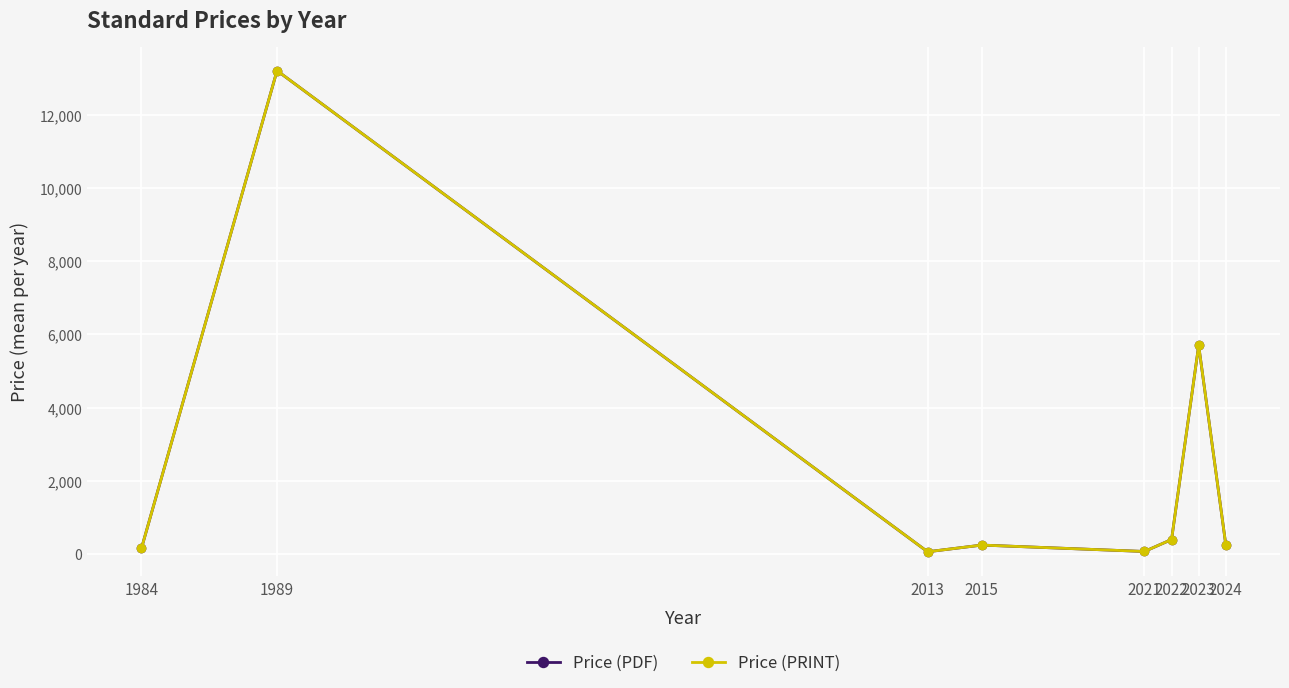

Does the chart have visible grid lines?

Yes